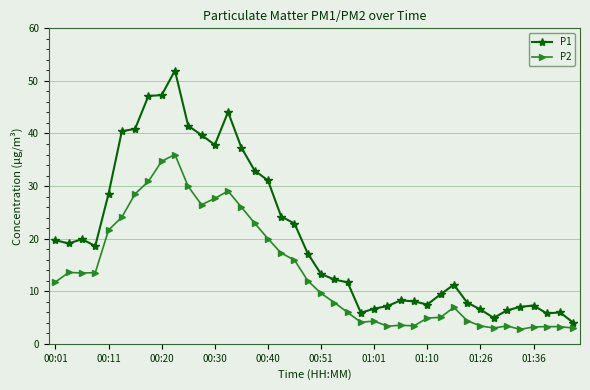

In P2, how many points are lower than both neighbors (excluding endpoints)?

7